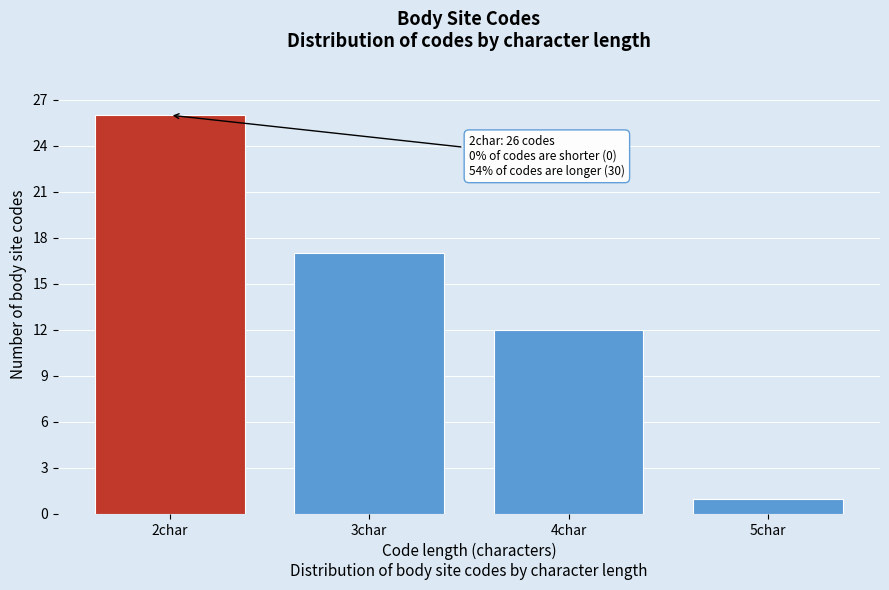

Reading left to right, list all the values displayed in this chart.

2char=26	3char=17	4char=12	5char=1